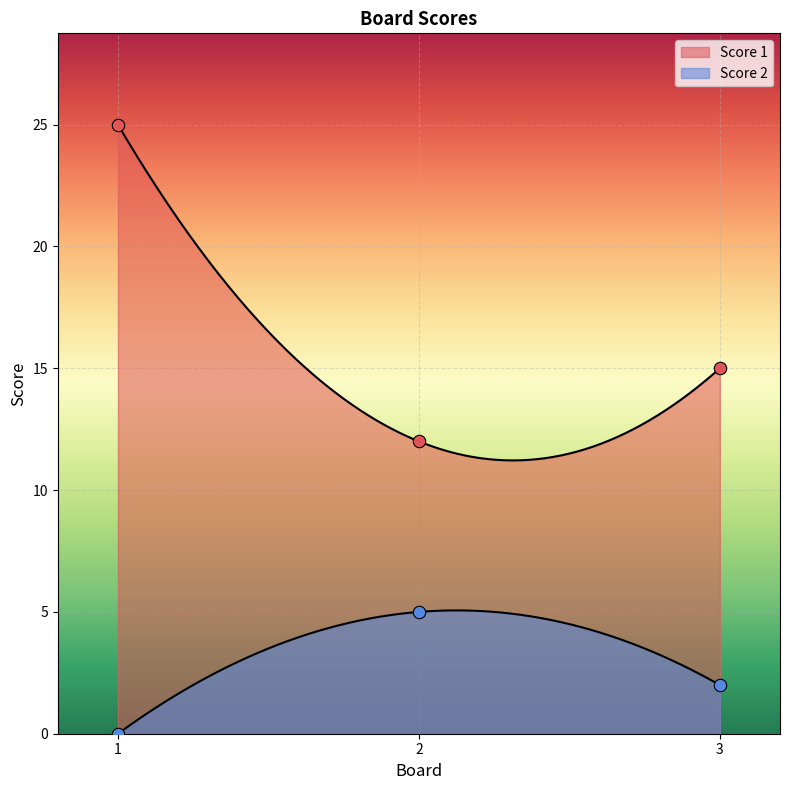

Which series has the largest total across all categories?

Score 1